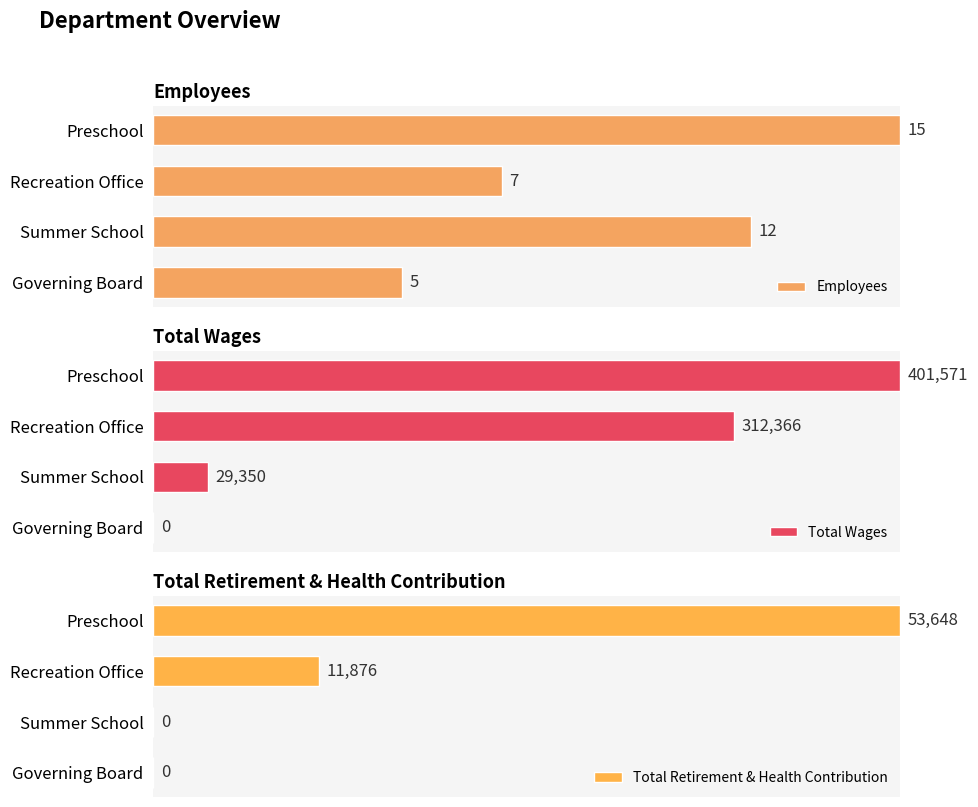

At which label does Total Retirement & Health Contribution reach its peak?

Preschool